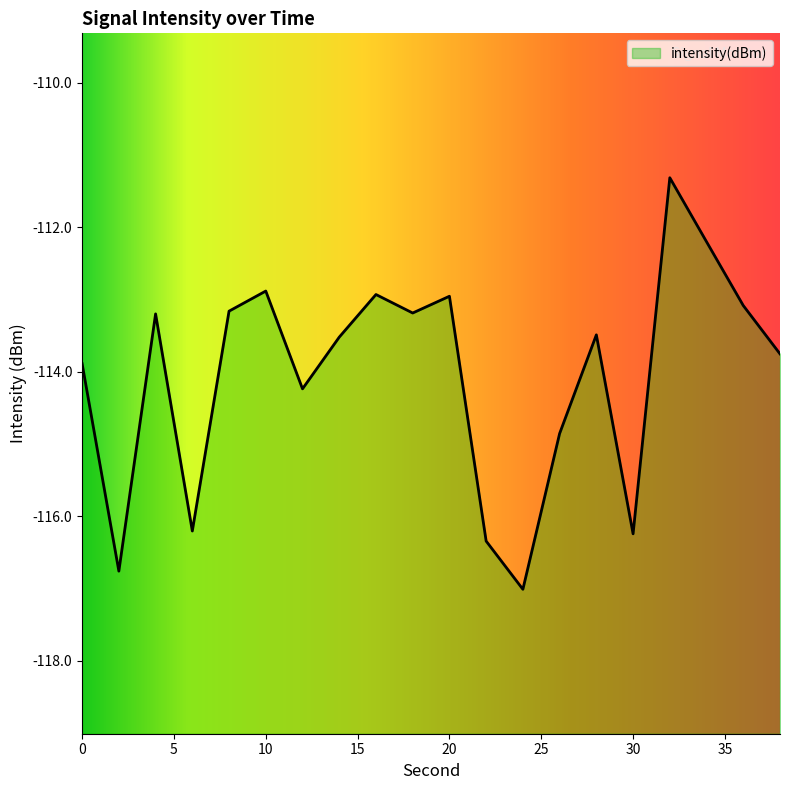

What is the greatest value displayed?

-111.3